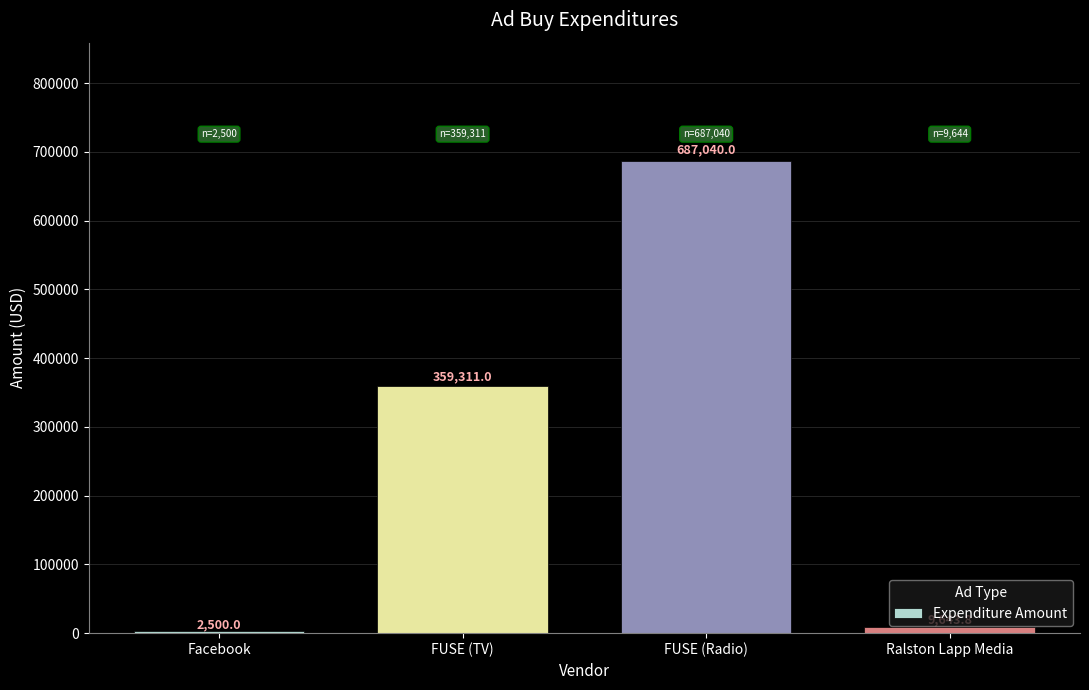

Are the bars grouped side by side (vs. stacked)?

No